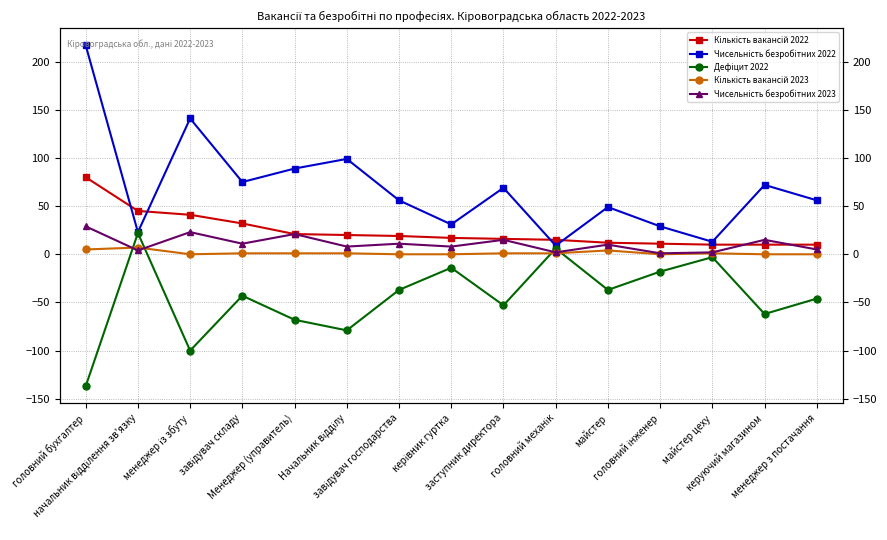

True or false: Кількість вакансій 2022 has a value of 80 at головний бухгалтер.

True